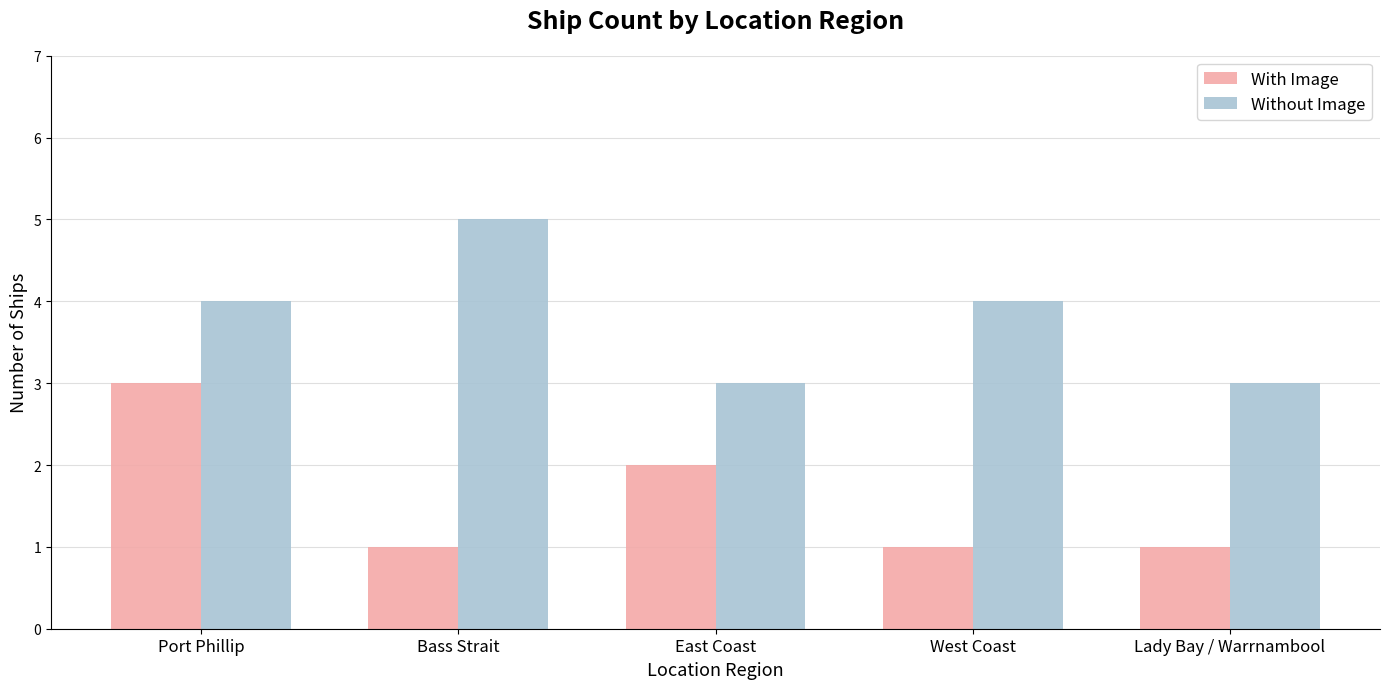

What is the difference between the second highest and second lowest values in the With Image series?

1